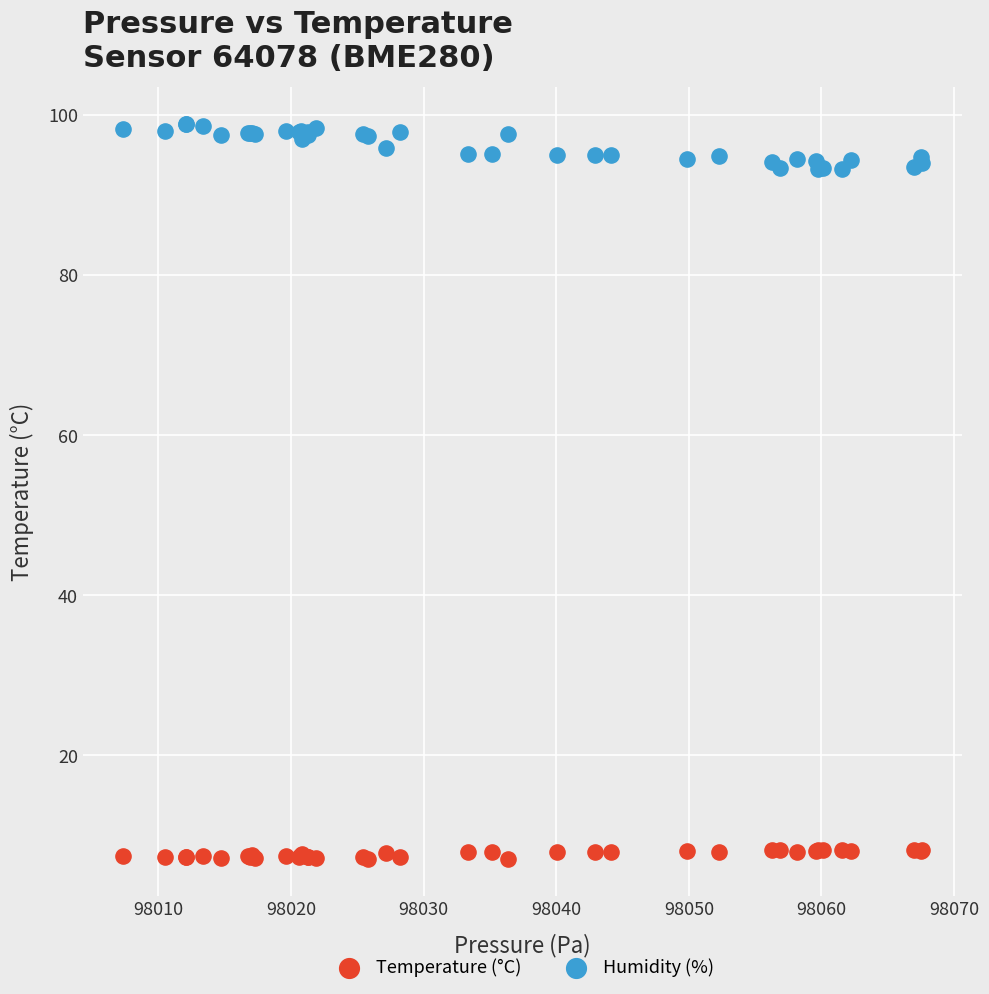

Which series reaches the maximum Y coordinate?

Humidity (%)